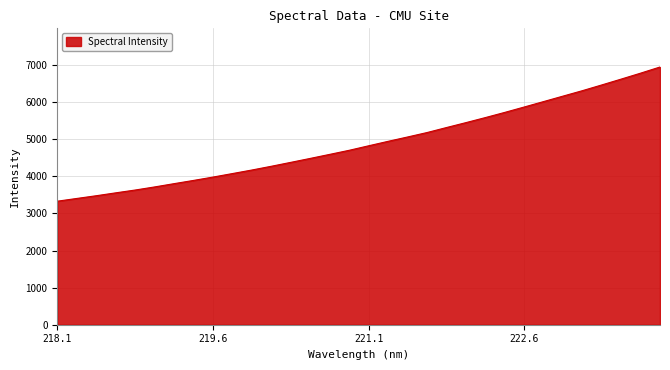

What is the minimum value shown in the chart?

3328.7